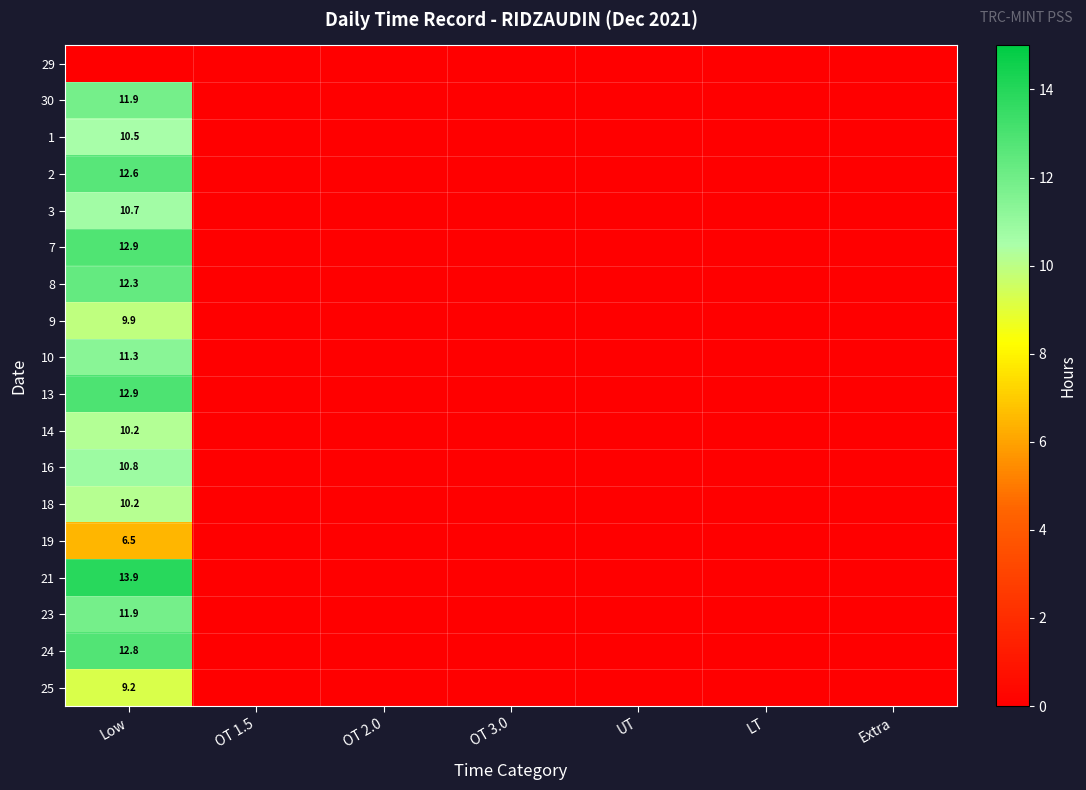

Is it true that 25 equals 4.7 at Low?

False